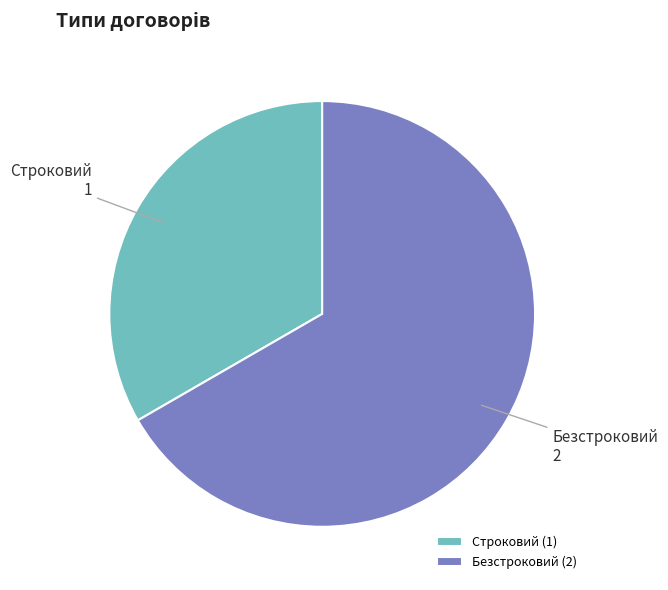

Combined, do Безстроковий and Строковий account for over 50%?

Yes